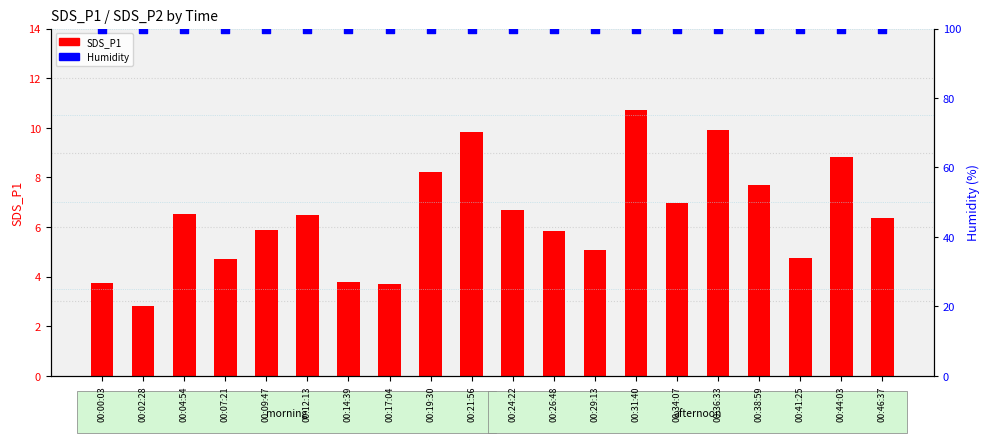

Is the value of Humidity at 00:41:25 greater than the value of SDS_P1 at 00:19:30?

Yes